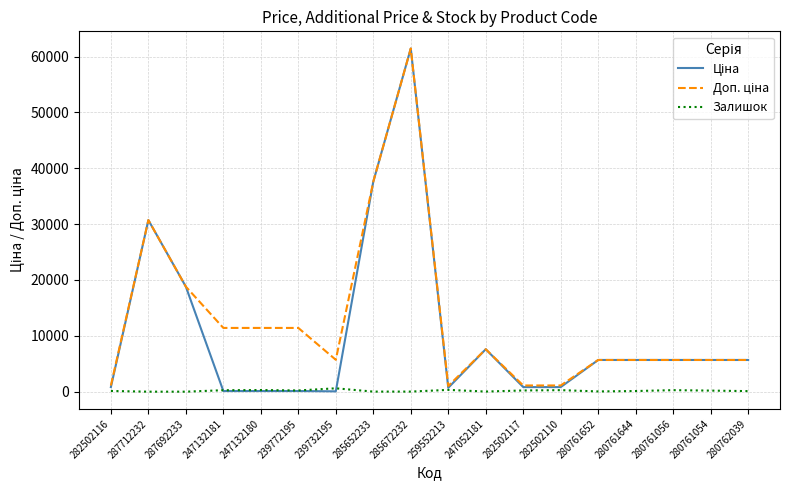

How many series are shown in this chart?

3